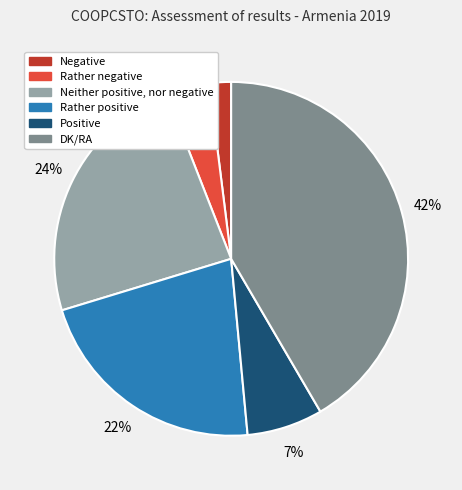

To the nearest percent, what is the difference between the Negative and Rather negative slice percentages?

2%